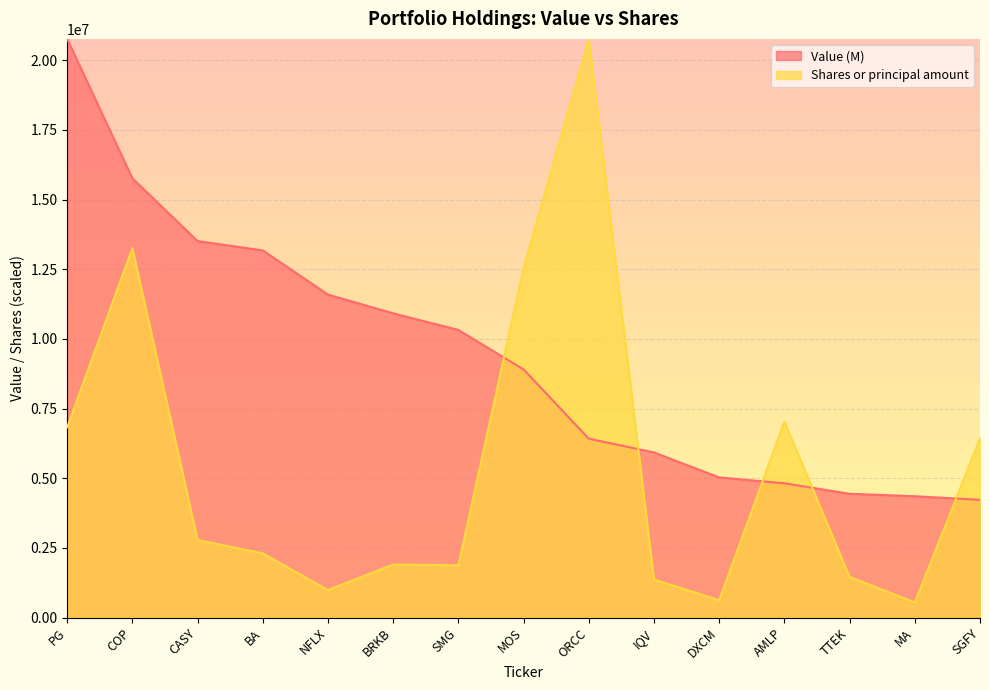

Reading left to right, list all the values displayed in this chart.

Value (M): PG=20764000.0	COP=15763000.0	CASY=13510000.0	BA=13174000.0	NFLX=11590000.0	BRKB=10916000.0	SMG=10321000.0	MOS=8903000.0	ORCC=6419000.0	IQV=5926000.0	DXCM=5028000.0	AMLP=4818000.0	TTEK=4442000.0	MA=4354000.0	SGFY=4224000.0
Shares or principal amount: PG=6829379.3	COP=13255678.4	CASY=2783654.6	BA=2303869.3	NFLX=989637.9	BRKB=1903417.2	SMG=1876601.6	MOS=12545733.3	ORCC=20764000.0	IQV=1366615.3	DXCM=623173.0	AMLP=7035485.2	TTEK=1458064.5	MA=544775.3	SGFY=6429773.5